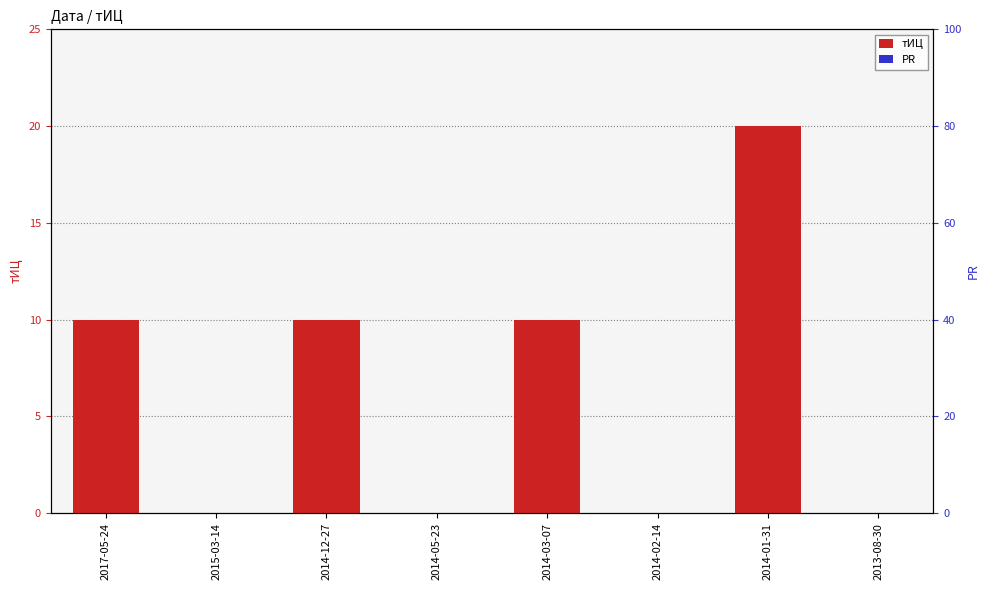

At which label is тИЦ closest to 10?

2017-05-24